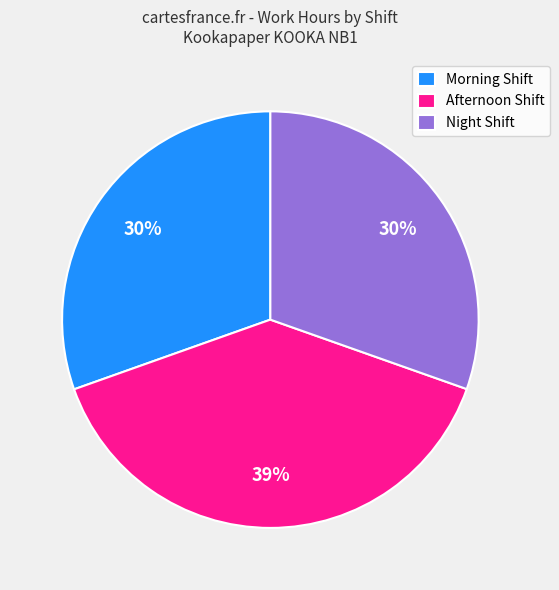

Is it true that Afternoon Shift is 39% of the pie?

True